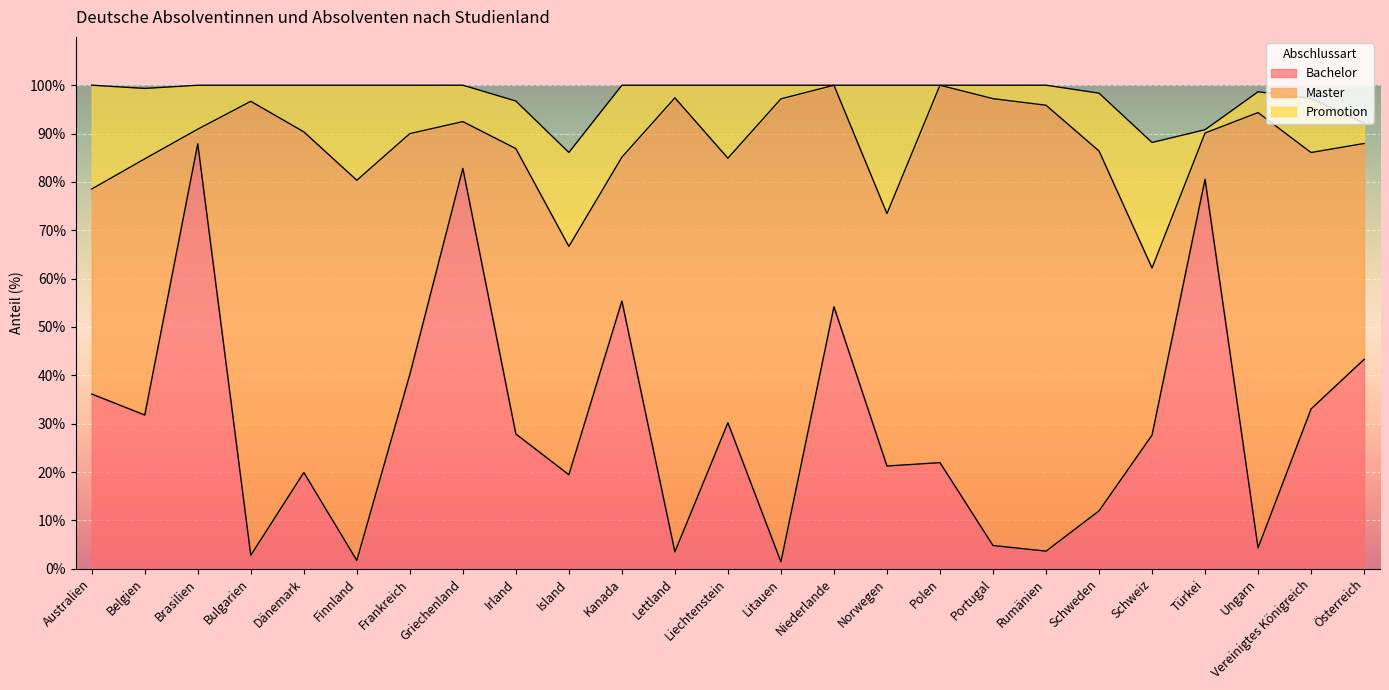

What is the sum of the Master values at Schweiz and Bulgarien?

128.4